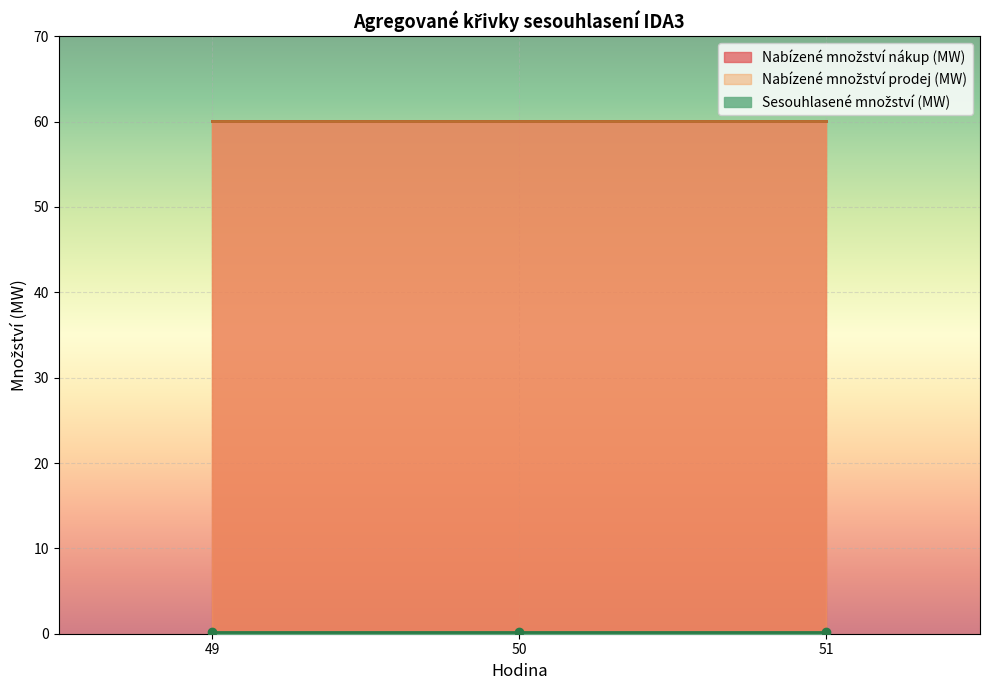

Which series has the widest spread of values?

Nabízené množství (MW)